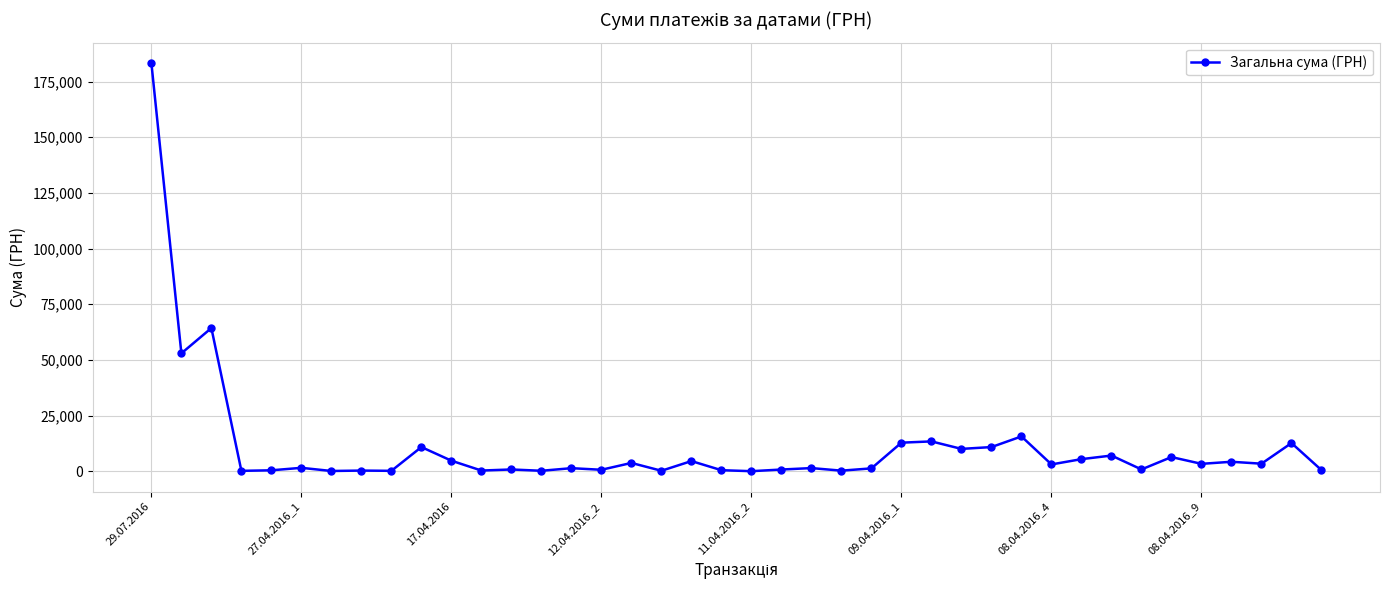

What is the value of the 32nd point from the left?

5431.3